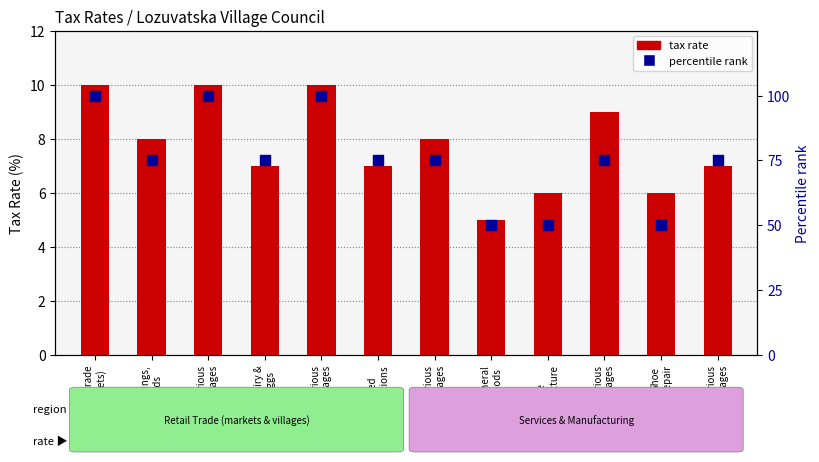

At which category is the sum across all series the highest?

Retail trade
(markets)